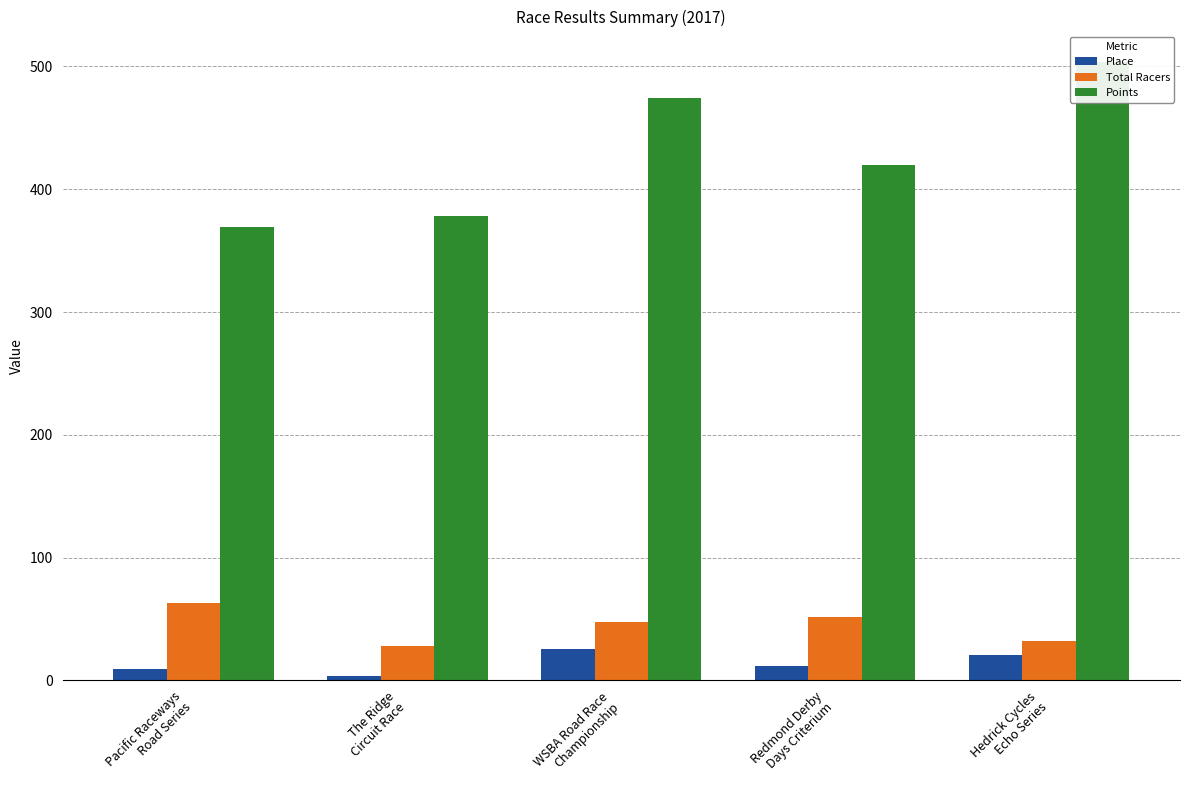

Which series changed the most between Pacific Raceways
Road Series and WSBA Road Race
Championship?

Points